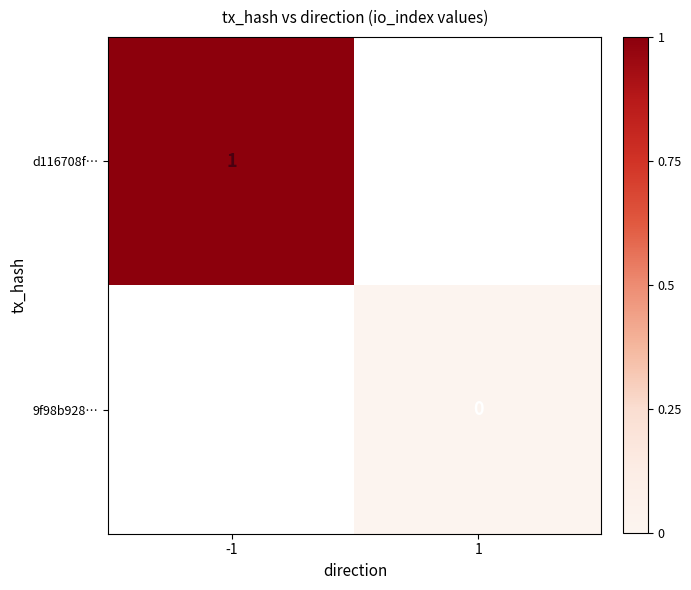

The value of d116708f… at -1 is 0.7. True or false?

False